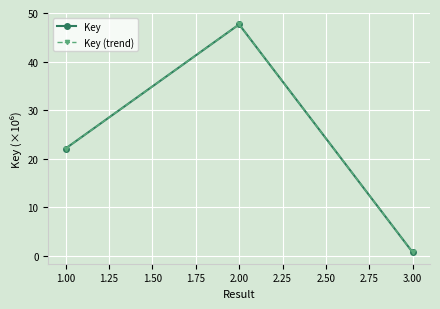

Does the chart have visible grid lines?

Yes